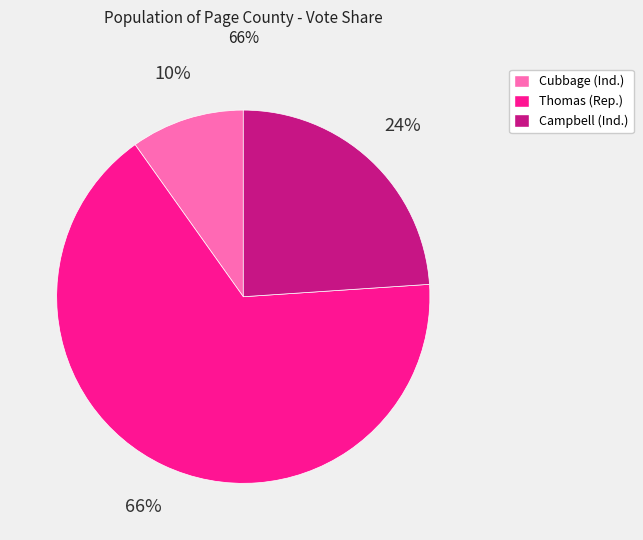

Is there a majority slice in this chart?

Yes